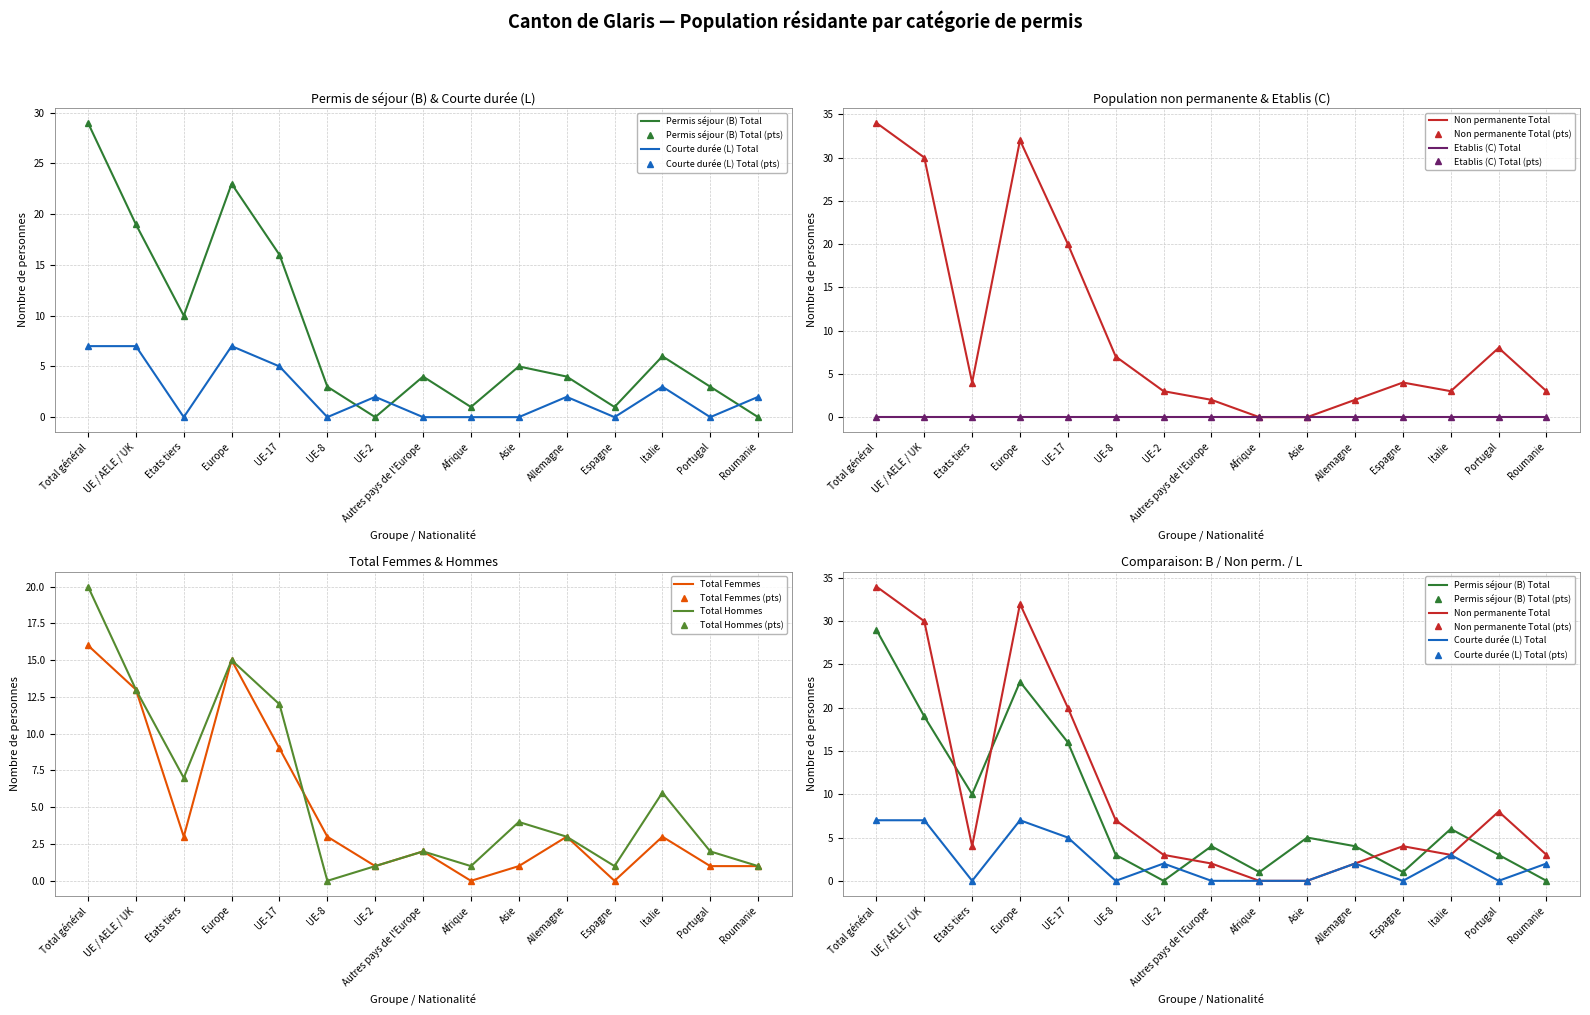

Where do Total Hommes and Total Femmes first cross each other?

UE-17 and UE-8